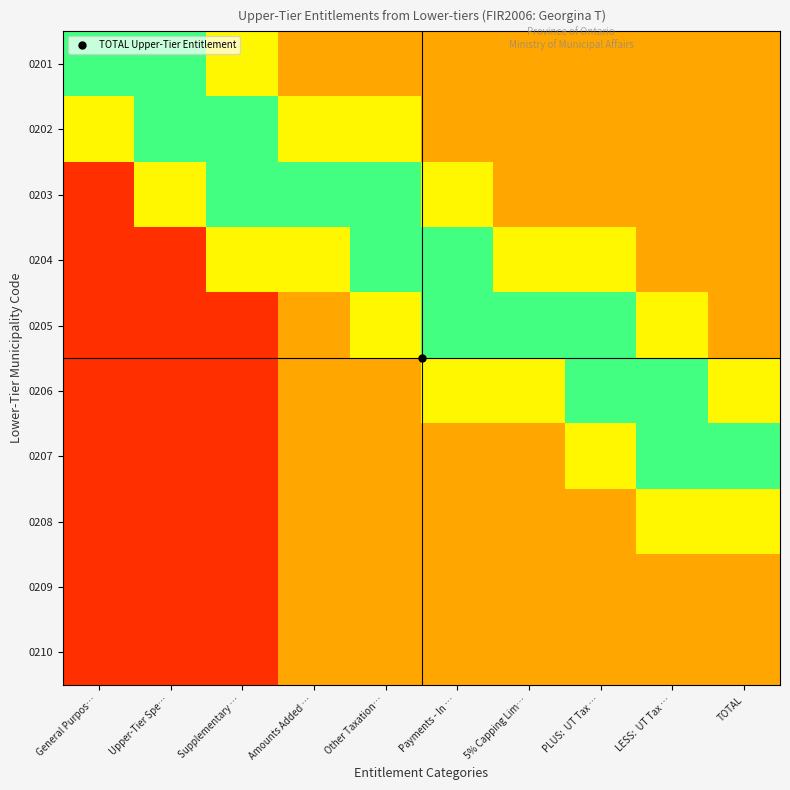

Reading left to right, list all the values displayed in this chart.

0201: General Purpos…=0.8	Upper-Tier Spe…=0.8	Supplementary …=0.6	Amounts Added …=0.3	Other Taxation…=0.3	Payments - In …=0.3	5% Capping Lim…=0.3	PLUS:  UT Tax …=0.3	LESS:  UT Tax …=0.3	TOTAL=0.3
0202: General Purpos…=0.6	Upper-Tier Spe…=0.8	Supplementary …=0.8	Amounts Added …=0.6	Other Taxation…=0.6	Payments - In …=0.3	5% Capping Lim…=0.3	PLUS:  UT Tax …=0.3	LESS:  UT Tax …=0.3	TOTAL=0.3
0203: General Purpos…=0.1	Upper-Tier Spe…=0.6	Supplementary …=0.8	Amounts Added …=0.8	Other Taxation…=0.8	Payments - In …=0.6	5% Capping Lim…=0.3	PLUS:  UT Tax …=0.3	LESS:  UT Tax …=0.3	TOTAL=0.3
0204: General Purpos…=0.1	Upper-Tier Spe…=0.1	Supplementary …=0.6	Amounts Added …=0.6	Other Taxation…=0.8	Payments - In …=0.8	5% Capping Lim…=0.6	PLUS:  UT Tax …=0.6	LESS:  UT Tax …=0.3	TOTAL=0.3
0205: General Purpos…=0.1	Upper-Tier Spe…=0.1	Supplementary …=0.1	Amounts Added …=0.3	Other Taxation…=0.6	Payments - In …=0.8	5% Capping Lim…=0.8	PLUS:  UT Tax …=0.8	LESS:  UT Tax …=0.6	TOTAL=0.3
0206: General Purpos…=0.1	Upper-Tier Spe…=0.1	Supplementary …=0.1	Amounts Added …=0.3	Other Taxation…=0.3	Payments - In …=0.6	5% Capping Lim…=0.6	PLUS:  UT Tax …=0.8	LESS:  UT Tax …=0.8	TOTAL=0.6
0207: General Purpos…=0.1	Upper-Tier Spe…=0.1	Supplementary …=0.1	Amounts Added …=0.3	Other Taxation…=0.3	Payments - In …=0.3	5% Capping Lim…=0.3	PLUS:  UT Tax …=0.6	LESS:  UT Tax …=0.8	TOTAL=0.8
0208: General Purpos…=0.1	Upper-Tier Spe…=0.1	Supplementary …=0.1	Amounts Added …=0.3	Other Taxation…=0.3	Payments - In …=0.3	5% Capping Lim…=0.3	PLUS:  UT Tax …=0.3	LESS:  UT Tax …=0.6	TOTAL=0.6
0209: General Purpos…=0.1	Upper-Tier Spe…=0.1	Supplementary …=0.1	Amounts Added …=0.3	Other Taxation…=0.3	Payments - In …=0.3	5% Capping Lim…=0.3	PLUS:  UT Tax …=0.3	LESS:  UT Tax …=0.3	TOTAL=0.3
0210: General Purpos…=0.1	Upper-Tier Spe…=0.1	Supplementary …=0.1	Amounts Added …=0.3	Other Taxation…=0.3	Payments - In …=0.3	5% Capping Lim…=0.3	PLUS:  UT Tax …=0.3	LESS:  UT Tax …=0.3	TOTAL=0.3